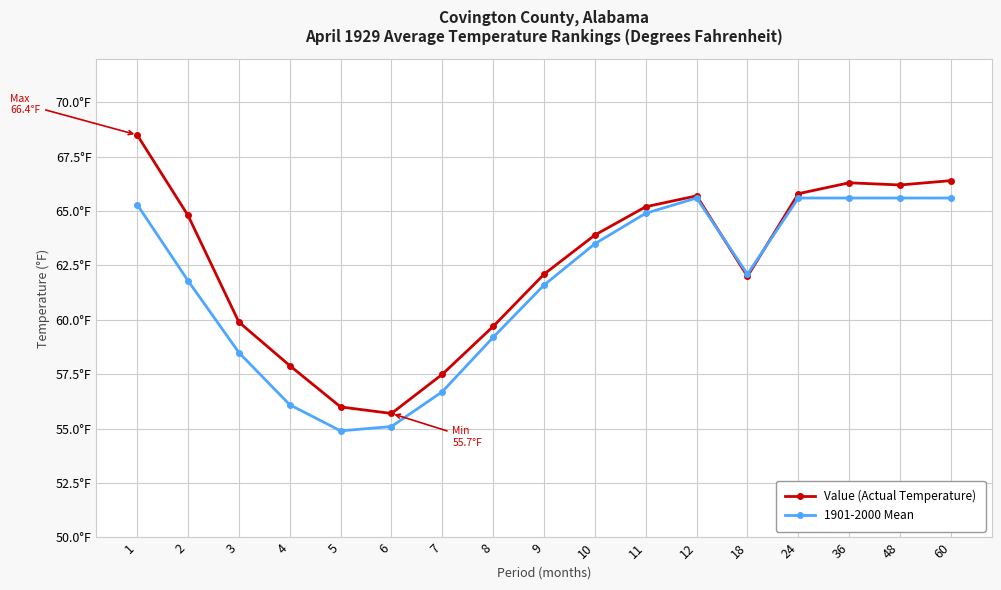

Is this an area chart (filled region under the line)?

No